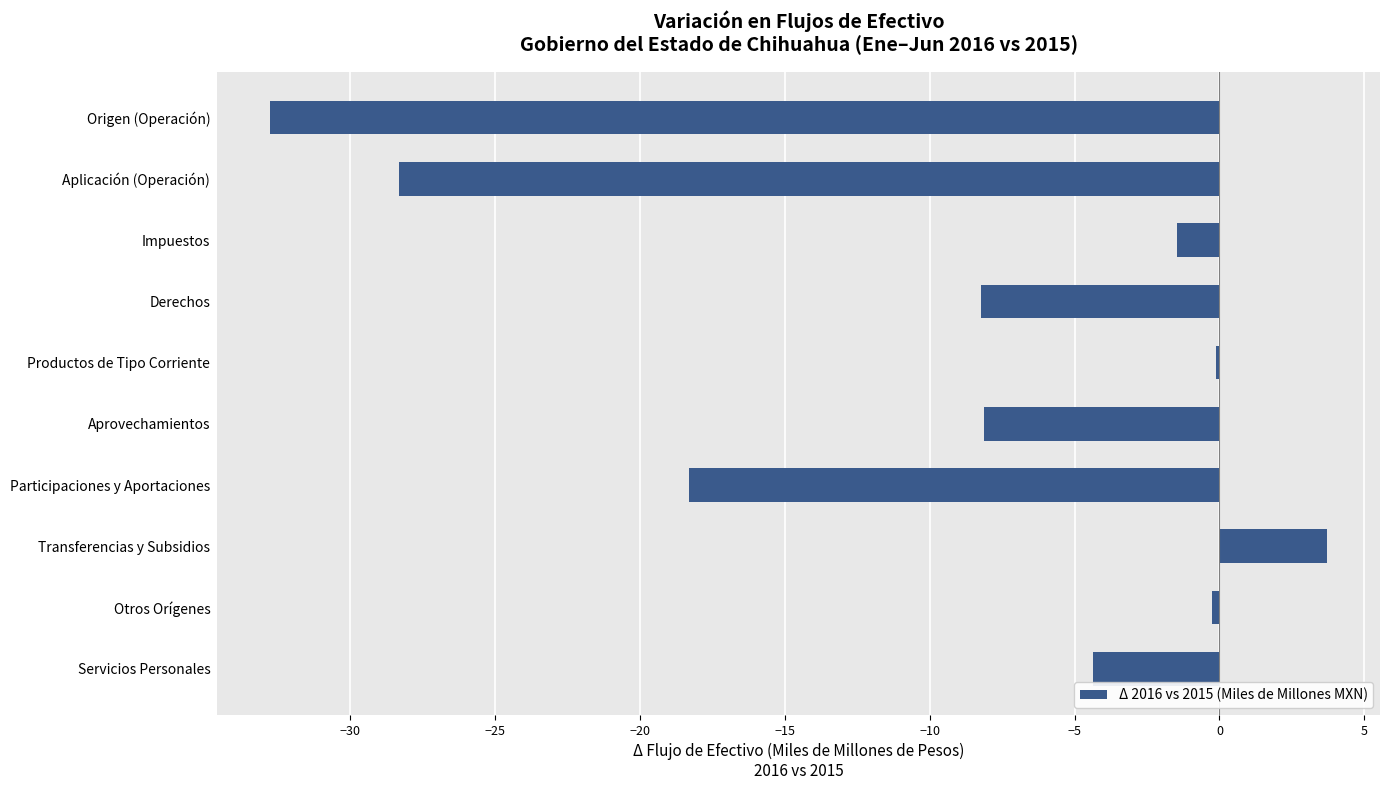

Between Origen (Operación) and Participaciones y Aportaciones, which is larger?

Participaciones y Aportaciones